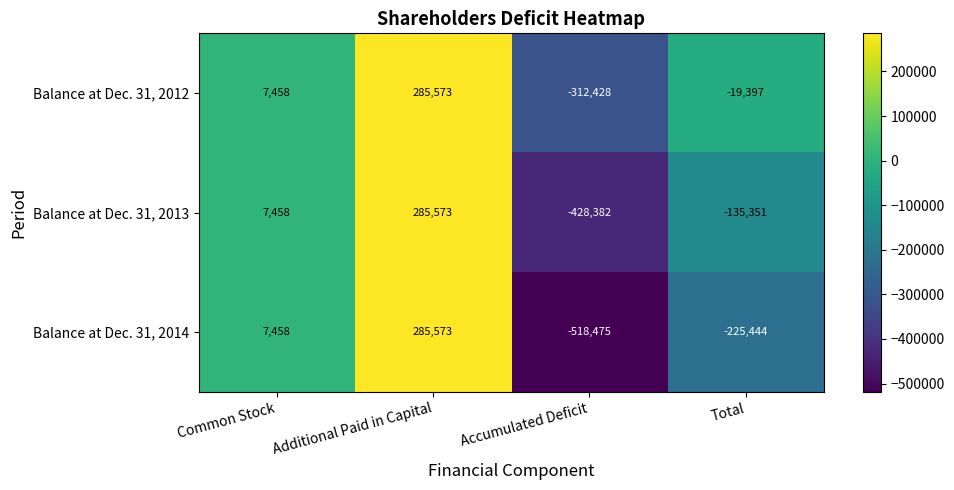

Is it true that Balance at Dec. 31, 2012 equals 10921 at Common Stock?

False